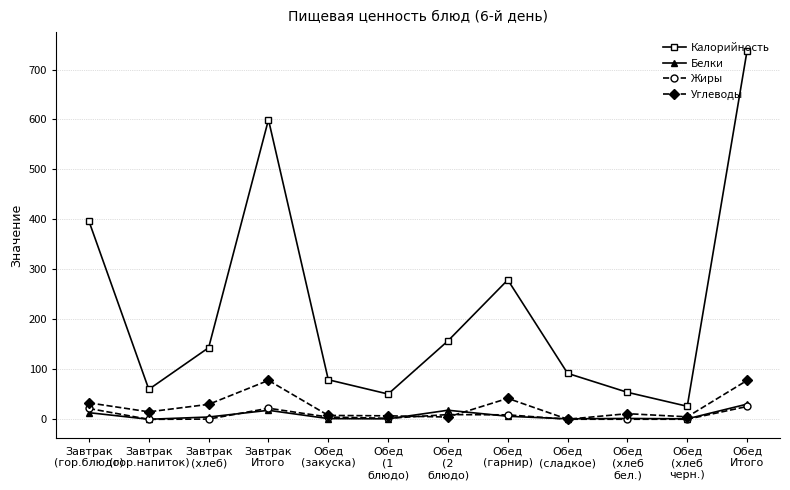

The Углеводы series shows 11.3 at Обед
(хлеб
бел.). True or false?

True